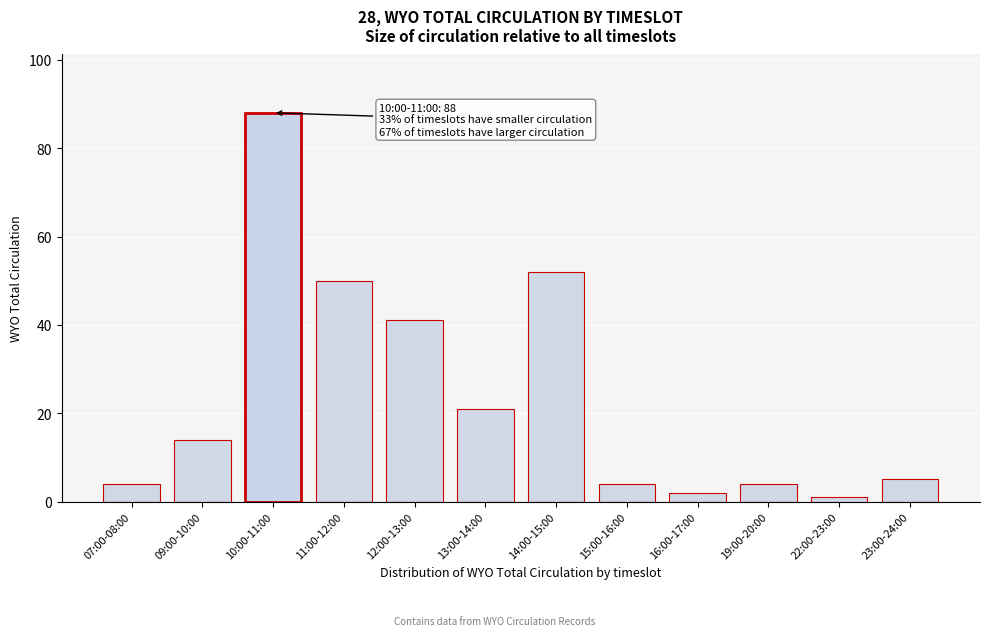

Reading left to right, list all the values displayed in this chart.

07:00-08:00=4	09:00-10:00=14	10:00-11:00=88	11:00-12:00=50	12:00-13:00=41	13:00-14:00=21	14:00-15:00=52	15:00-16:00=4	16:00-17:00=2	19:00-20:00=4	22:00-23:00=1	23:00-24:00=5